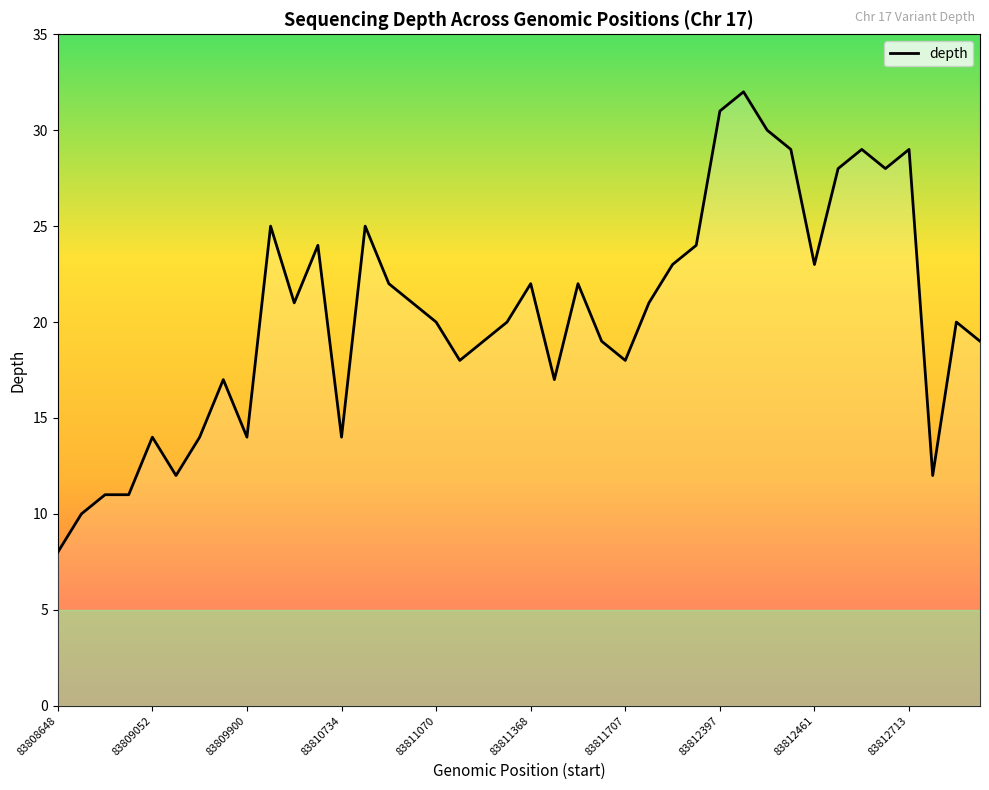

What is the greatest value displayed?

32